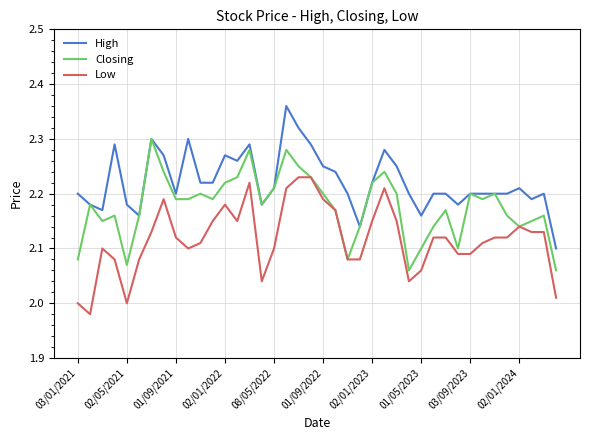

Which series has the largest total across all categories?

High